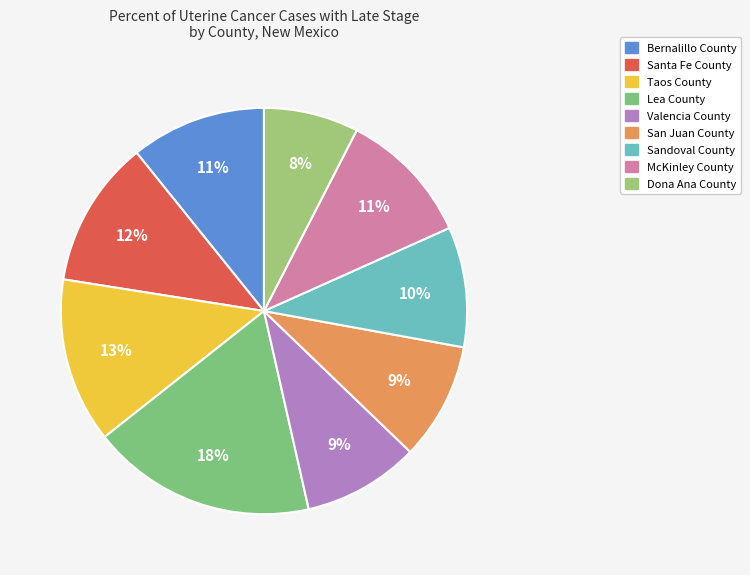

Count the number of slices in the pie.

9